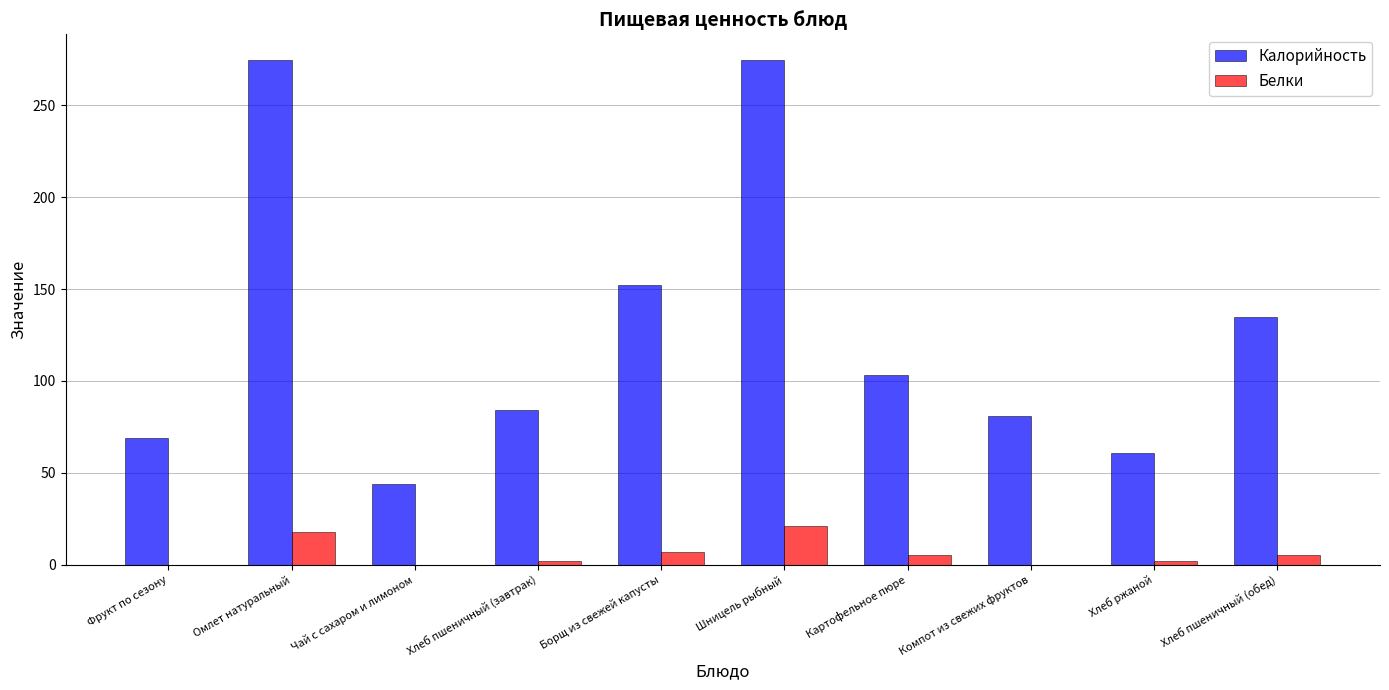

Reading right to left, transcribe all the data shown in this chart.

Калорийность: Хлеб пшеничный (обед)=135	Хлеб ржаной=61	Компот из свежих фруктов=81	Картофельное пюре=103	Шницель рыбный=275	Борщ из свежей капусты=152	Хлеб пшеничный (завтрак)=84	Чай с сахаром и лимоном=44	Омлет натуральный=275	Фрукт по сезону=69
Белки: Хлеб пшеничный (обед)=5	Хлеб ржаной=2	Компот из свежих фруктов=0	Картофельное пюре=5	Шницель рыбный=21	Борщ из свежей капусты=7	Хлеб пшеничный (завтрак)=2	Чай с сахаром и лимоном=0	Омлет натуральный=18	Фрукт по сезону=0